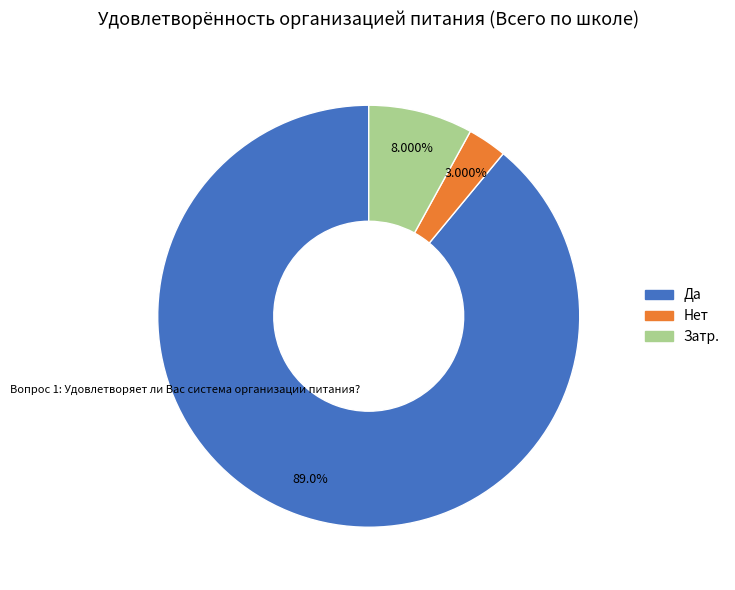

Is the sum of Затр. and Нет greater than half?

No